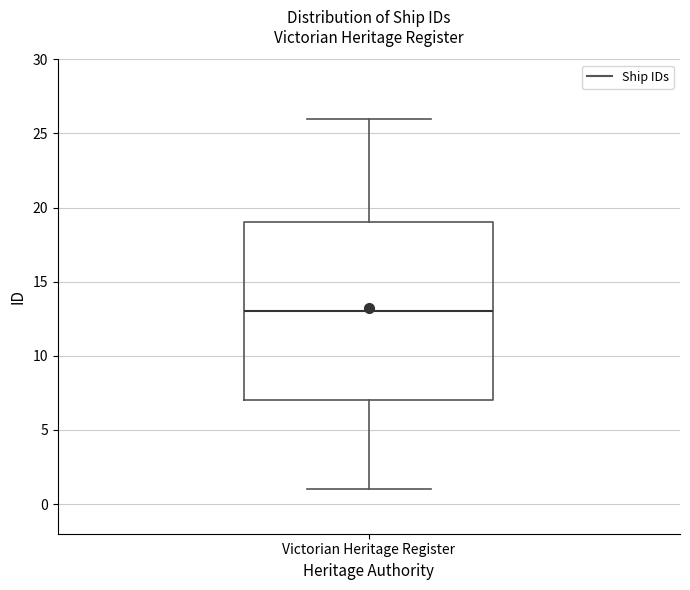

Read this box plot against the y-axis: the position of the median line, the range covered by the box, and the ends of both whiskers. The values are not printed on the chart, so give them approximately, as read against the axis.

median 13, box 7 to 19, whiskers 1 to 26